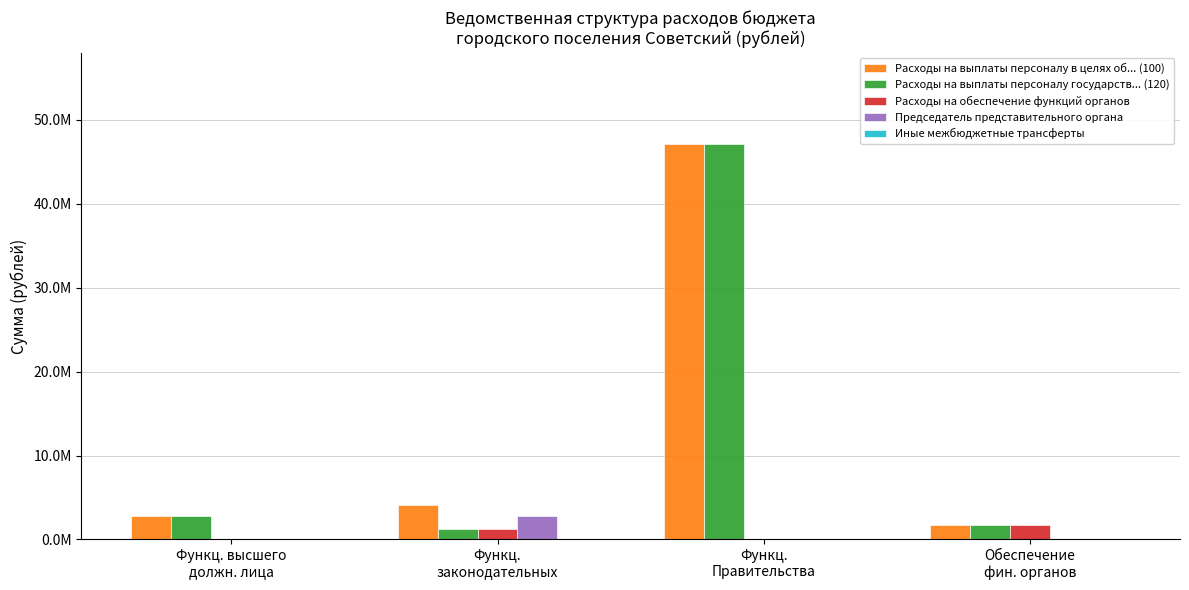

Is it true that Расходы на выплаты персоналу государств... (120) equals 686715.0 at Функц.
законодательных?

False